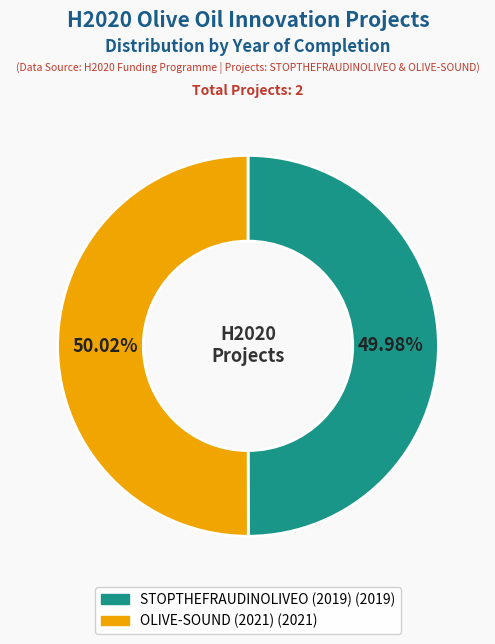

How many slices are in this pie chart?

2